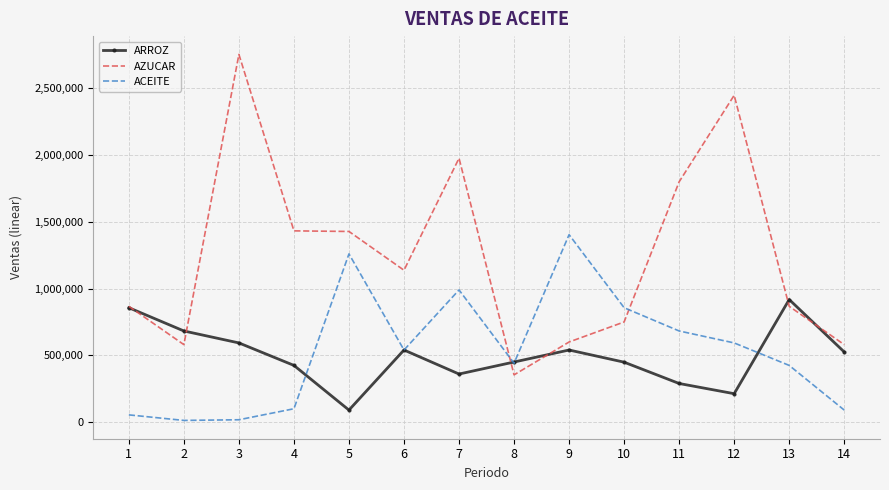

What is the highest value of the AZUCAR series?

2754300